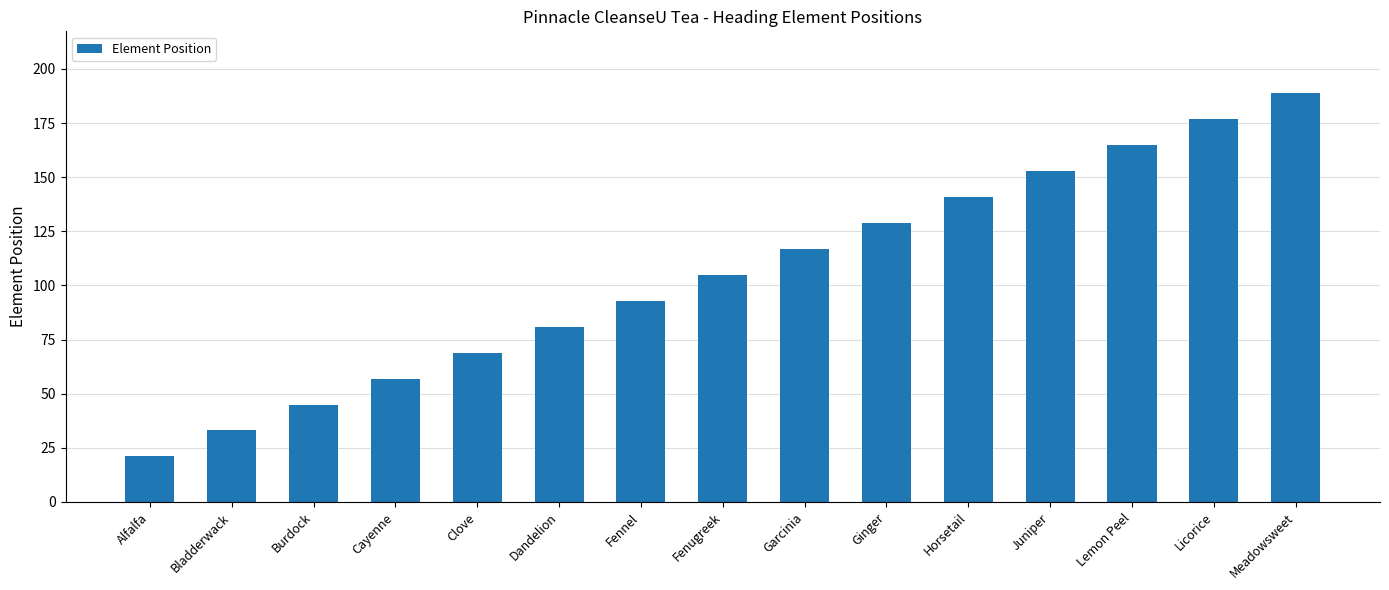

What is the label of the 15th bar from the right?

Alfalfa